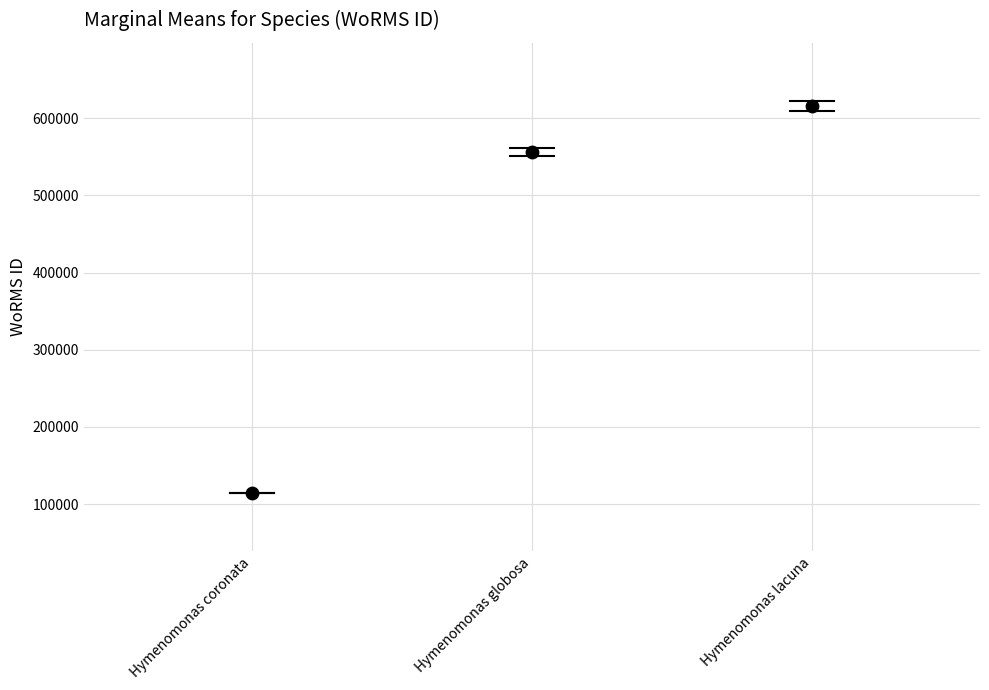

What Y value in the scatter plot is closest to 365252?

555940